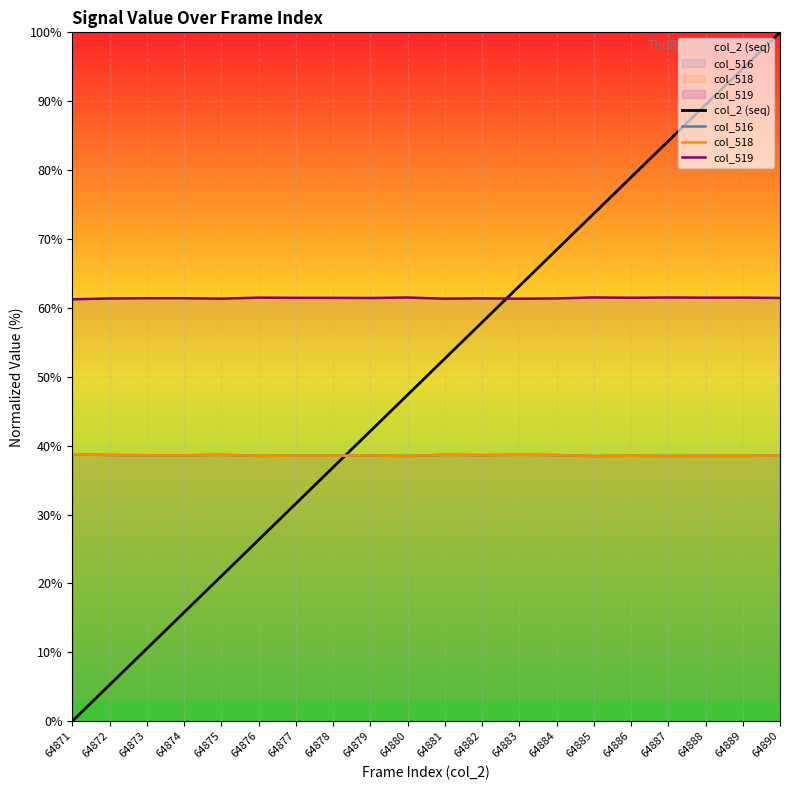

Reading left to right, list all the values displayed in this chart.

col_2 (seq): 64871=0.0	64872=5.3	64873=10.5	64874=15.8	64875=21.1	64876=26.3	64877=31.6	64878=36.8	64879=42.1	64880=47.4	64881=52.6	64882=57.9	64883=63.2	64884=68.4	64885=73.7	64886=78.9	64887=84.2	64888=89.5	64889=94.7	64890=100.0
col_516: 64871=38.8	64872=38.6	64873=38.6	64874=38.6	64875=38.7	64876=38.5	64877=38.5	64878=38.5	64879=38.6	64880=38.5	64881=38.7	64882=38.6	64883=38.7	64884=38.6	64885=38.5	64886=38.5	64887=38.5	64888=38.5	64889=38.5	64890=38.6
col_518: 64871=38.8	64872=38.6	64873=38.6	64874=38.6	64875=38.7	64876=38.5	64877=38.5	64878=38.5	64879=38.6	64880=38.5	64881=38.7	64882=38.6	64883=38.7	64884=38.6	64885=38.5	64886=38.5	64887=38.5	64888=38.5	64889=38.5	64890=38.6
col_519: 64871=61.2	64872=61.4	64873=61.4	64874=61.4	64875=61.3	64876=61.5	64877=61.5	64878=61.5	64879=61.4	64880=61.5	64881=61.3	64882=61.4	64883=61.3	64884=61.4	64885=61.5	64886=61.5	64887=61.5	64888=61.5	64889=61.5	64890=61.4